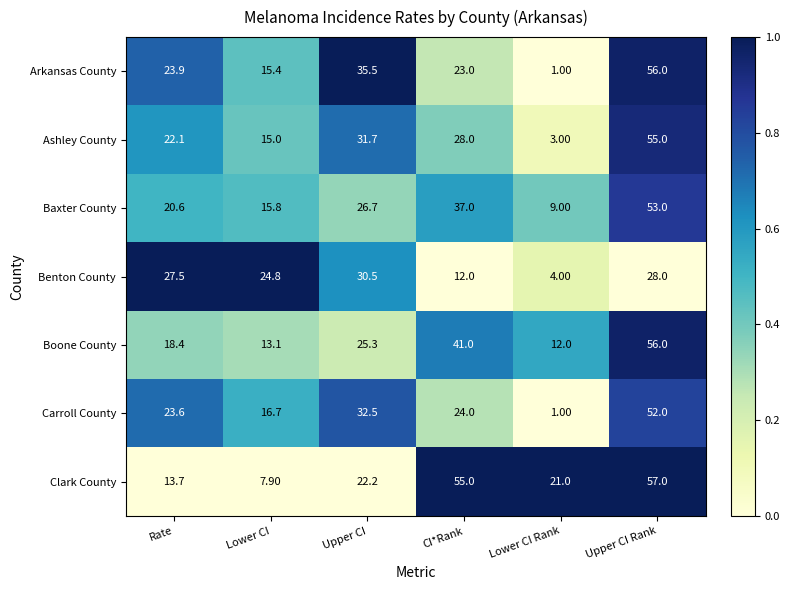

What is the difference between the Carroll County values at Upper CI and Lower CI?

15.8